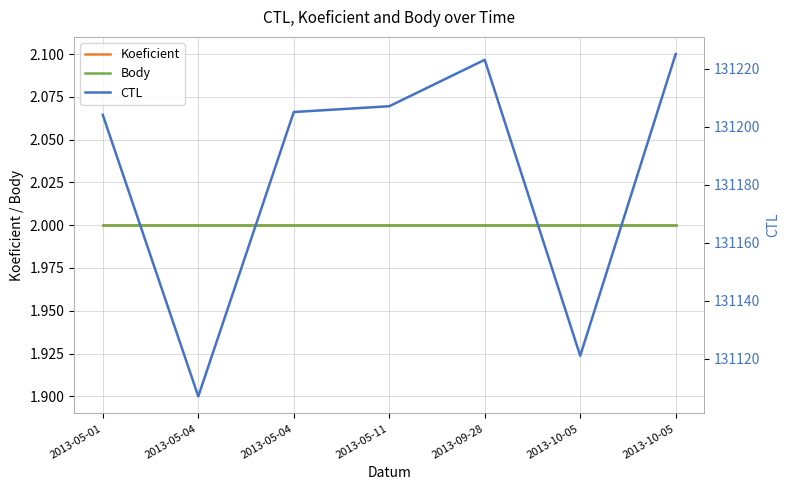

True or false: CTL and Body intersect in this chart.

False